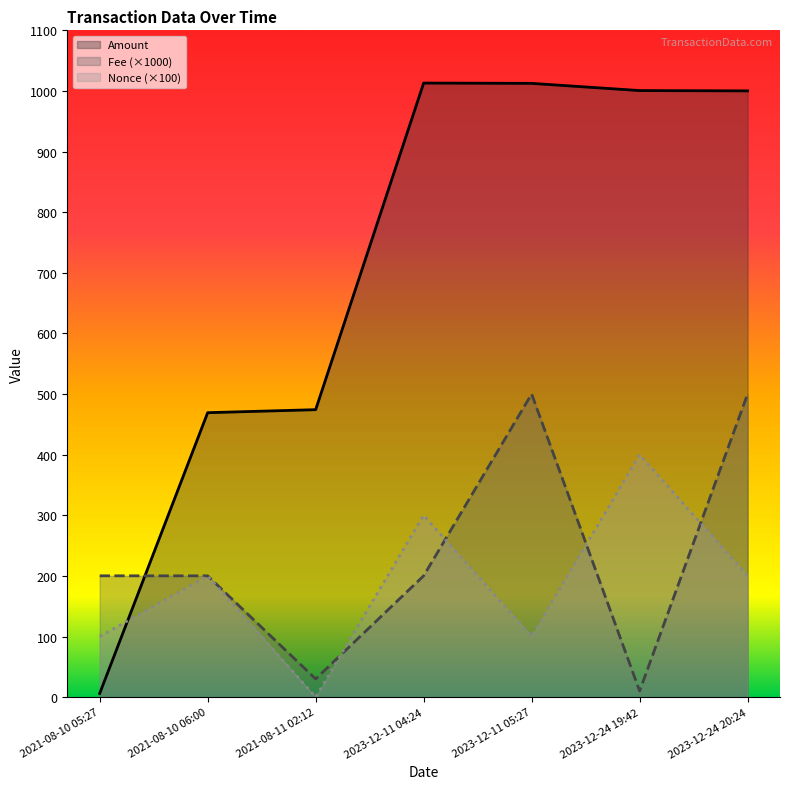

How many distinct data groups are displayed?

3